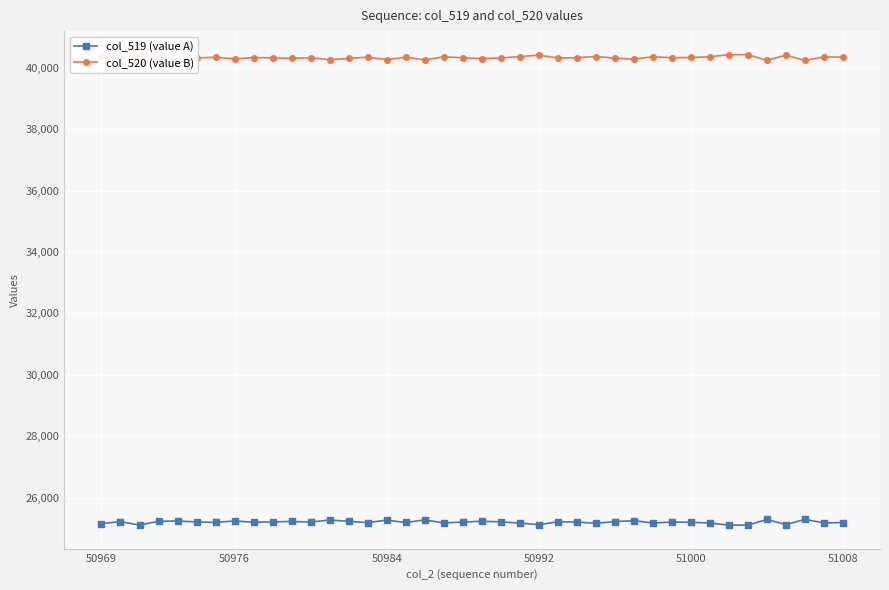

At how many categories does at least one series exceed 30794?

40